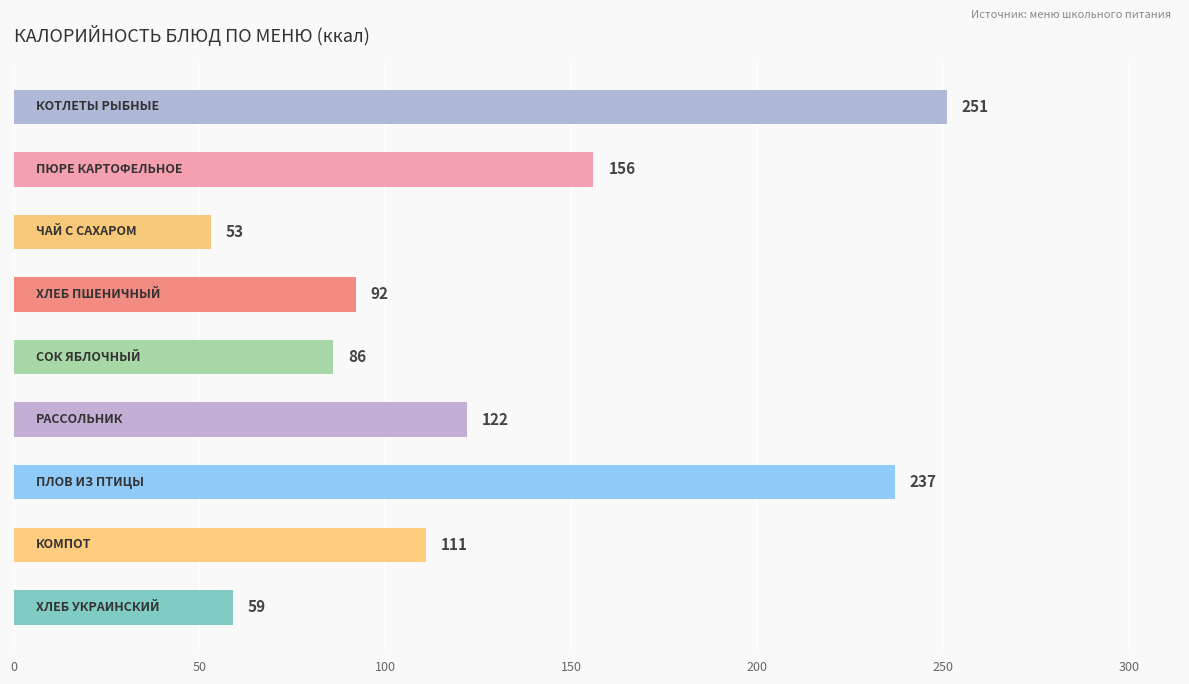

Reading top to bottom, transcribe all the data shown in this chart.

251	156	53	92	86	122	237	111	59